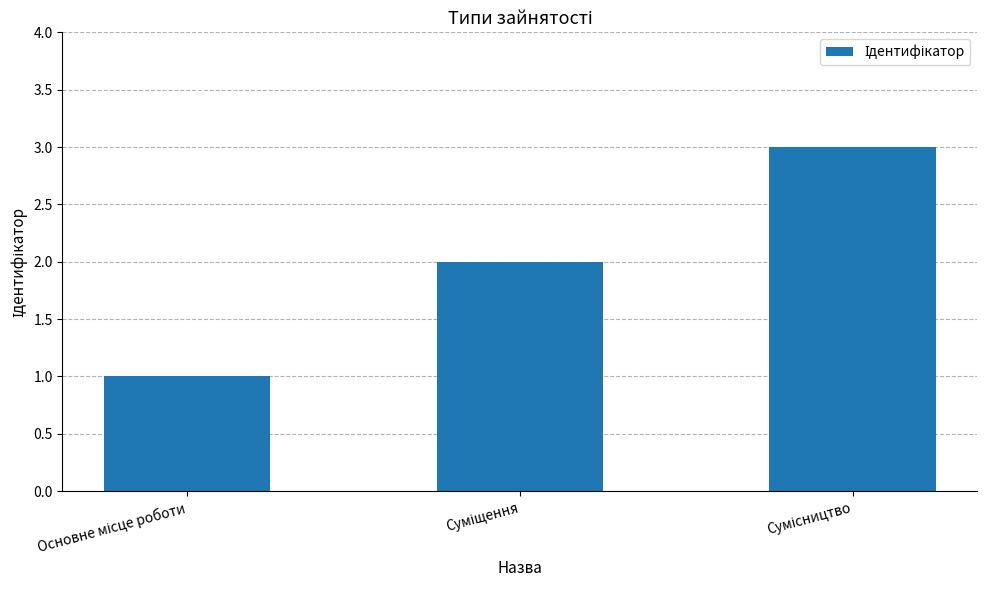

What is the greatest value displayed?

3